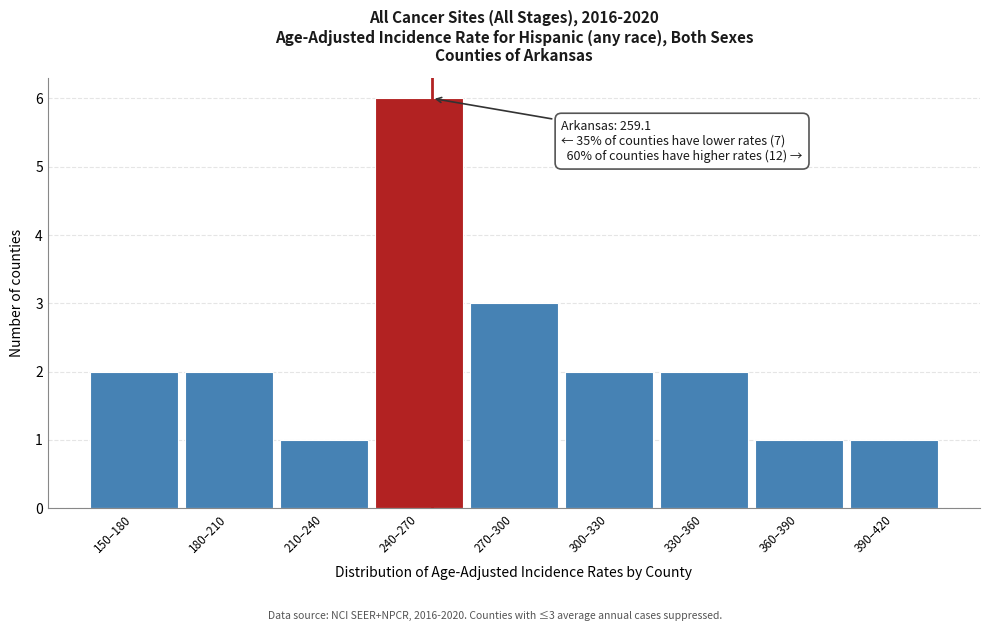

Reading left to right, what are all the values shown in this chart?

2	2	1	6	3	2	2	1	1